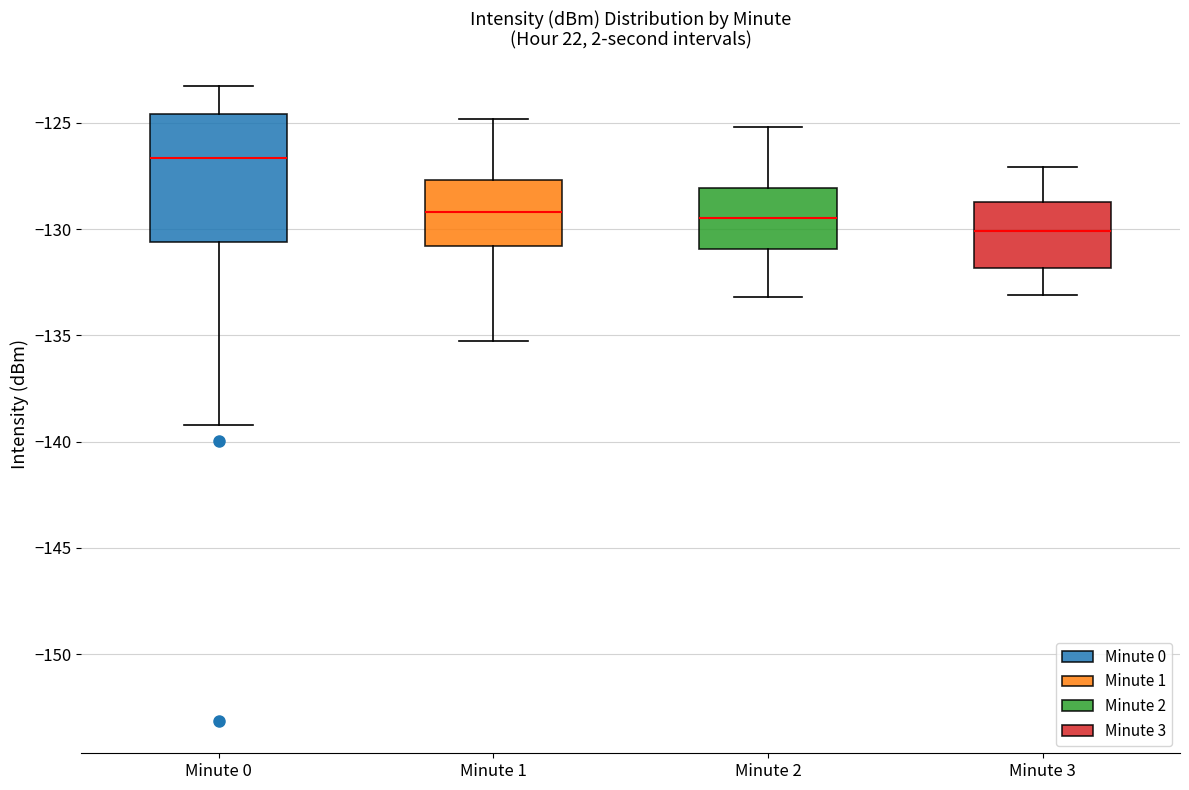

Reading left to right, transcribe this box plot: for each box, give where its median line is, the range the box spans, and where its two whiskers end, as read against the y-axis. The values are not printed on the chart, so give them approximately, as read against the axis.

Minute 0: median -126.5, box -130.5 to -124.5, whiskers -139.0 to -123.5
Minute 1: median -129.0, box -131.0 to -127.5, whiskers -135.5 to -125.0
Minute 2: median -129.5, box -131.0 to -128.0, whiskers -133.0 to -125.0
Minute 3: median -130.0, box -132.0 to -128.5, whiskers -133.0 to -127.0